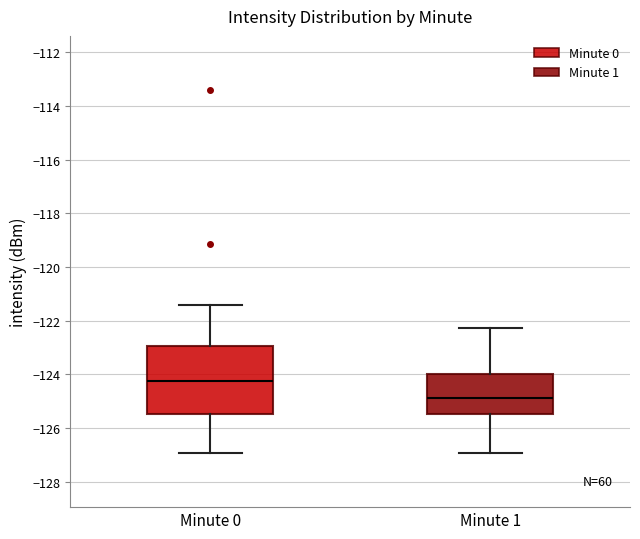

Where does the upper whisker of the box for Minute 1 end on the y-axis? The values are not printed on the chart, so give them approximately, as read against the axis.

-122.2